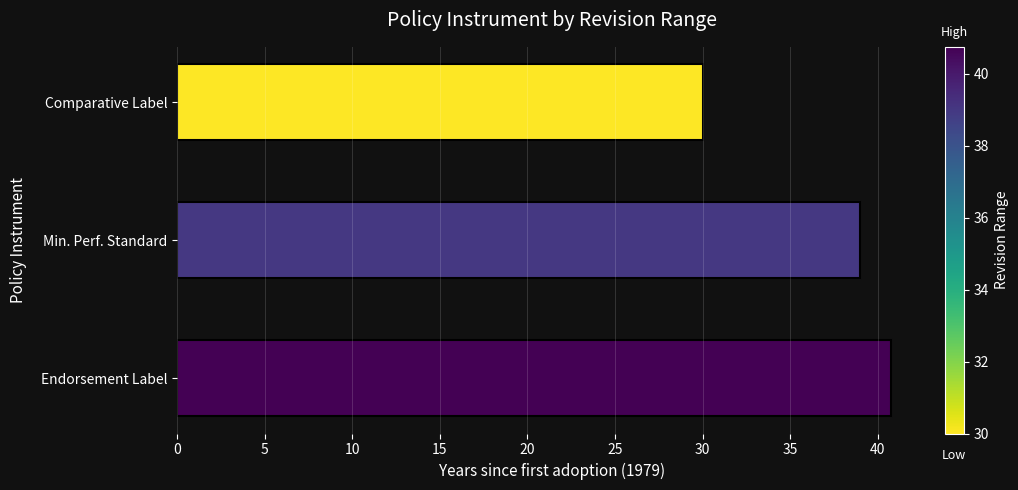

What is the sum of all values?

109.8